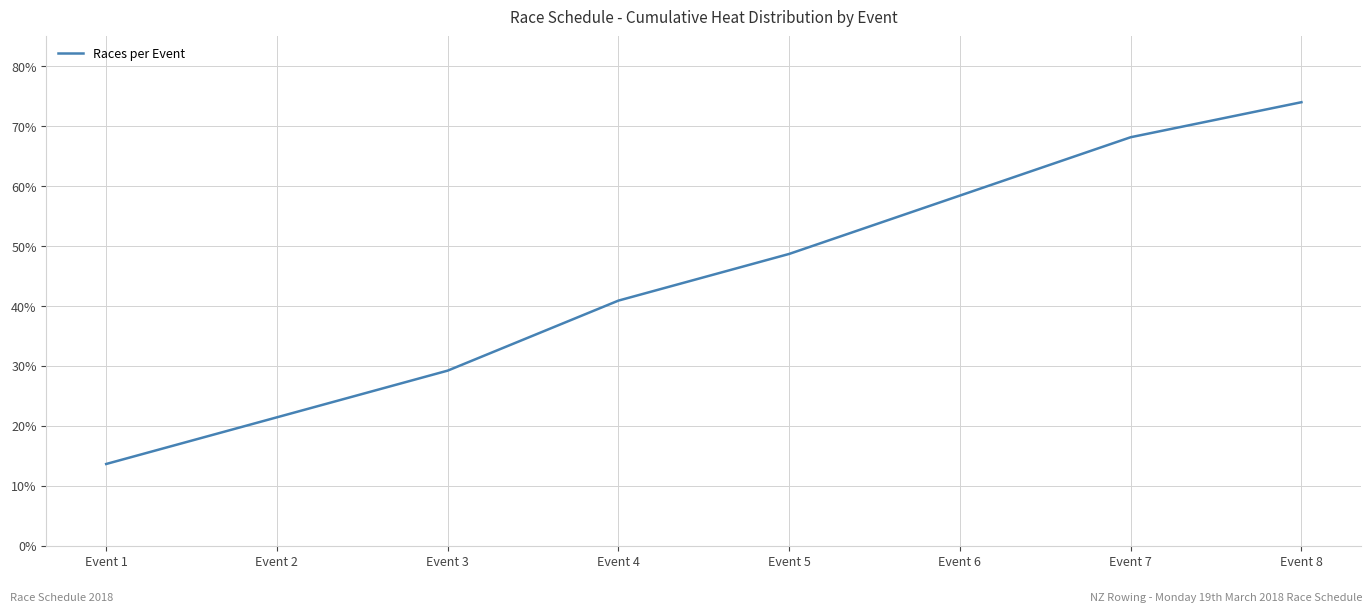

True or false: the data shows 48.7 at Event 5.

True